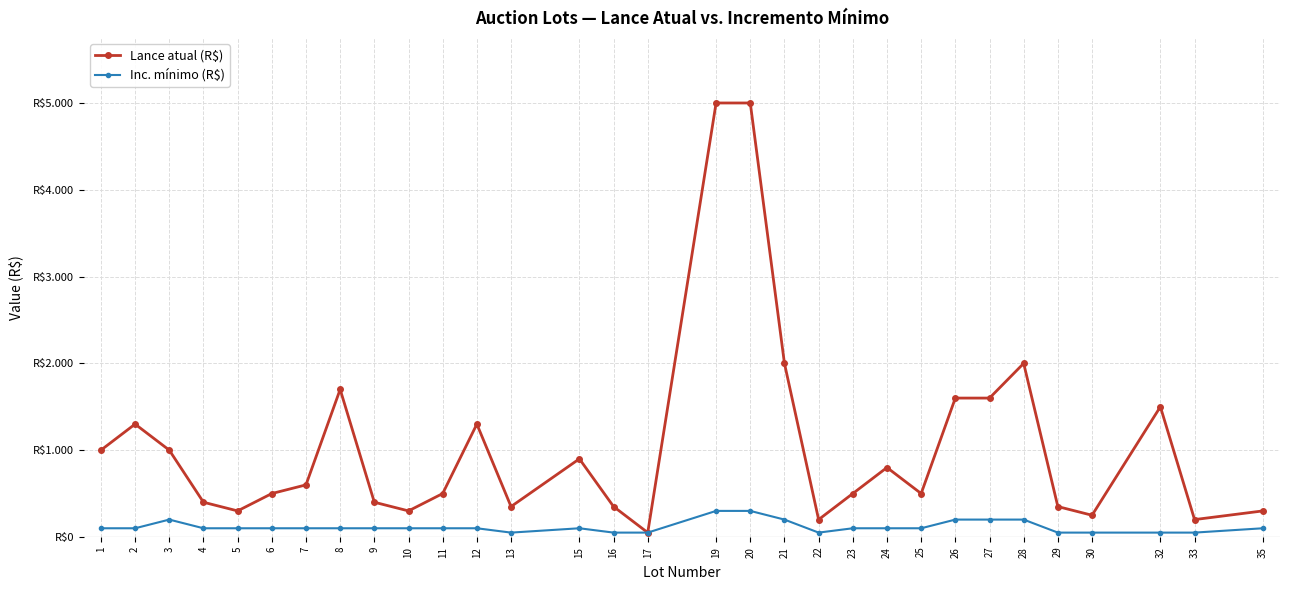

Which series has the largest range (max minus min)?

Lance atual (R$)